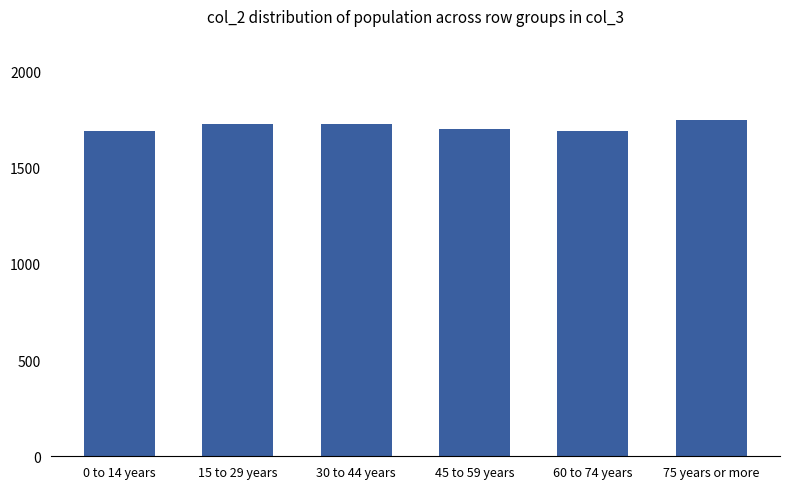

At which category does the chart reach its peak across all series?

75 years or more